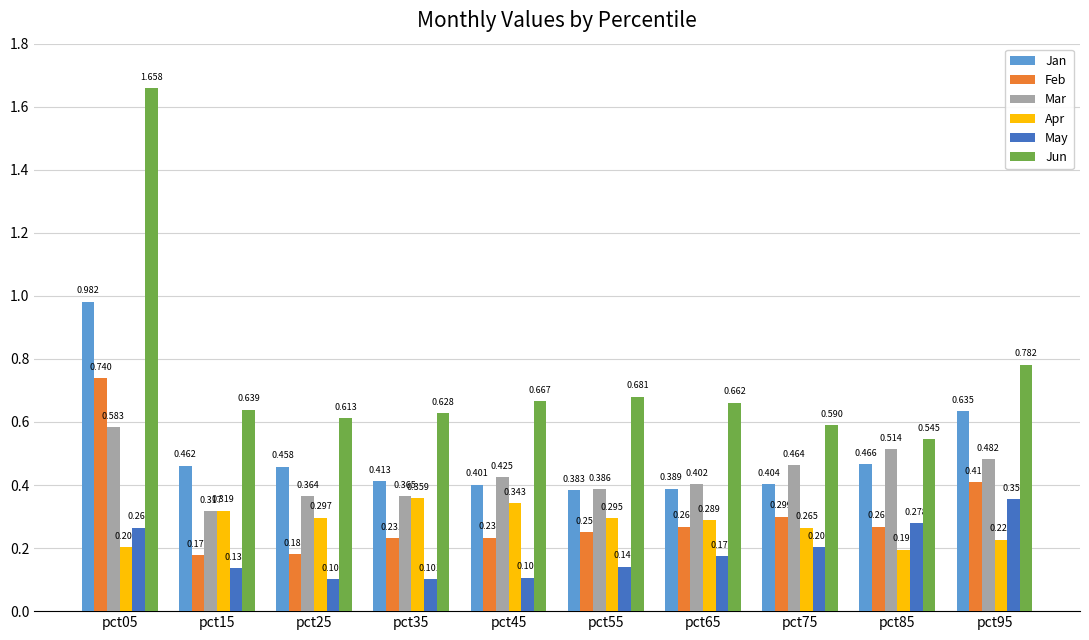

List the series in order of their peak value, highest first.

Jun, Jan, Feb, Mar, Apr, May